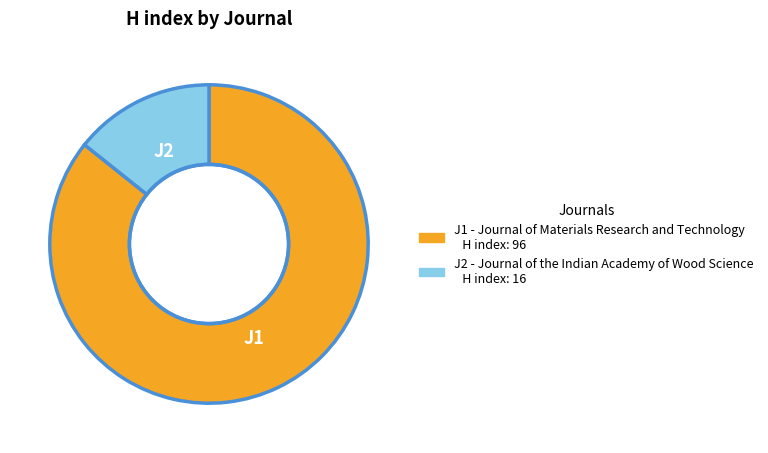

Is there any slice that represents more than half of the pie?

Yes